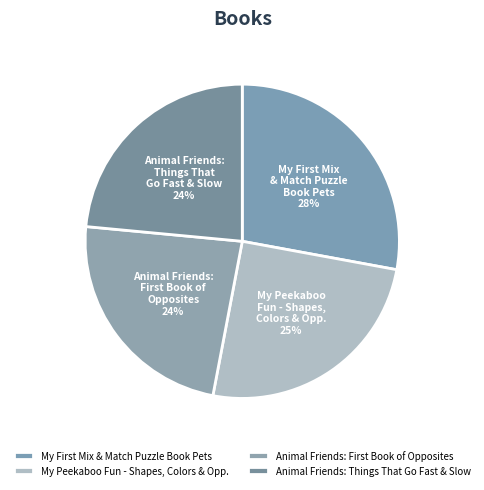

How many segments does this pie chart have?

4